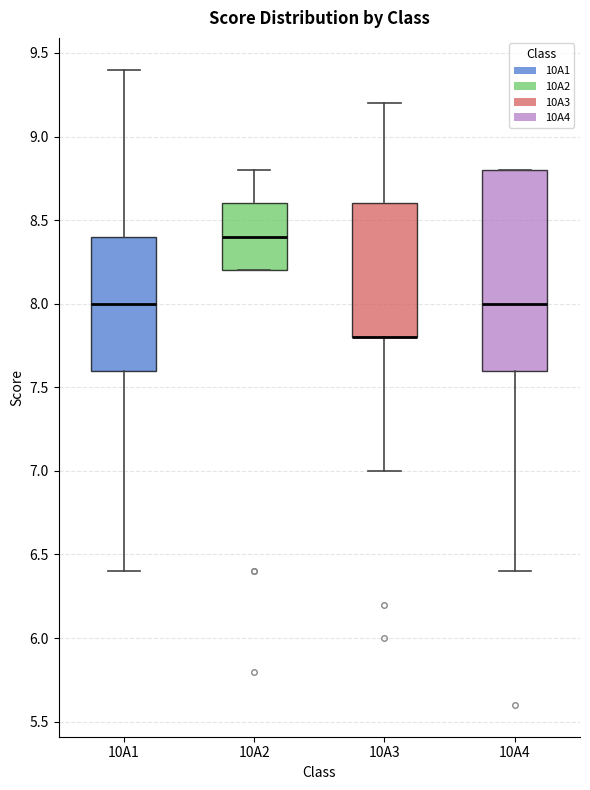

Reading left to right, transcribe this box plot: for each box, give where its median line is, the range the box spans, and where its two whiskers end, as read against the y-axis. The values are not printed on the chart, so give them approximately, as read against the axis.

10A1: median 8.0, box 7.6 to 8.4, whiskers 6.4 to 9.4
10A2: median 8.4, box 8.2 to 8.6, whiskers 8.2 to 8.8
10A3: median 7.8 (drawn on the box's lower edge), box 7.8 to 8.6, whiskers 7.0 to 9.2
10A4: median 8.0, box 7.6 to 8.8, whiskers 6.4 to 8.8